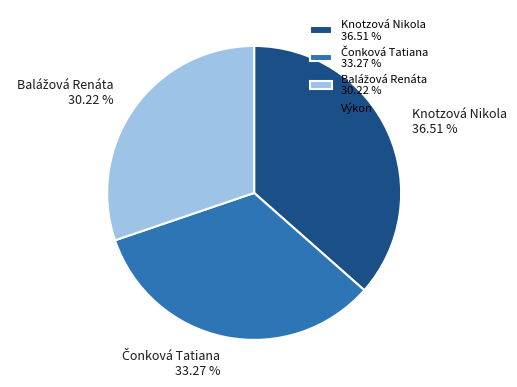

Does any single category account for the majority?

No